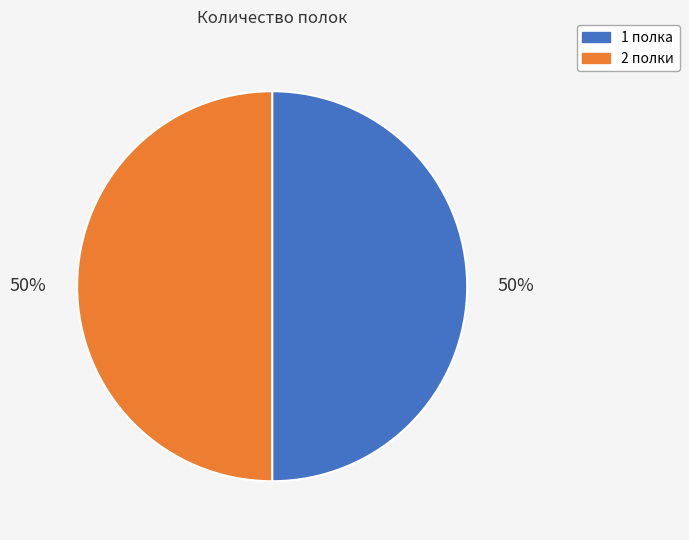

Is the sum of 2 полки and 1 полка greater than half?

Yes